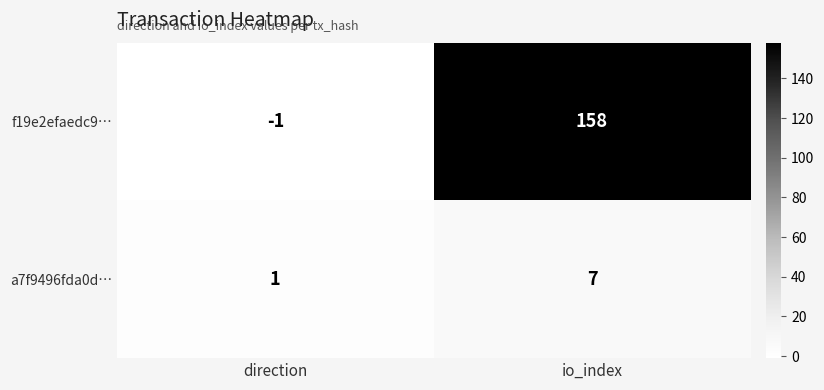

Reading right to left, what are all the values shown in this chart?

f19e2efaedc9…: io_index=158	direction=-1
a7f9496fda0d…: io_index=7	direction=1